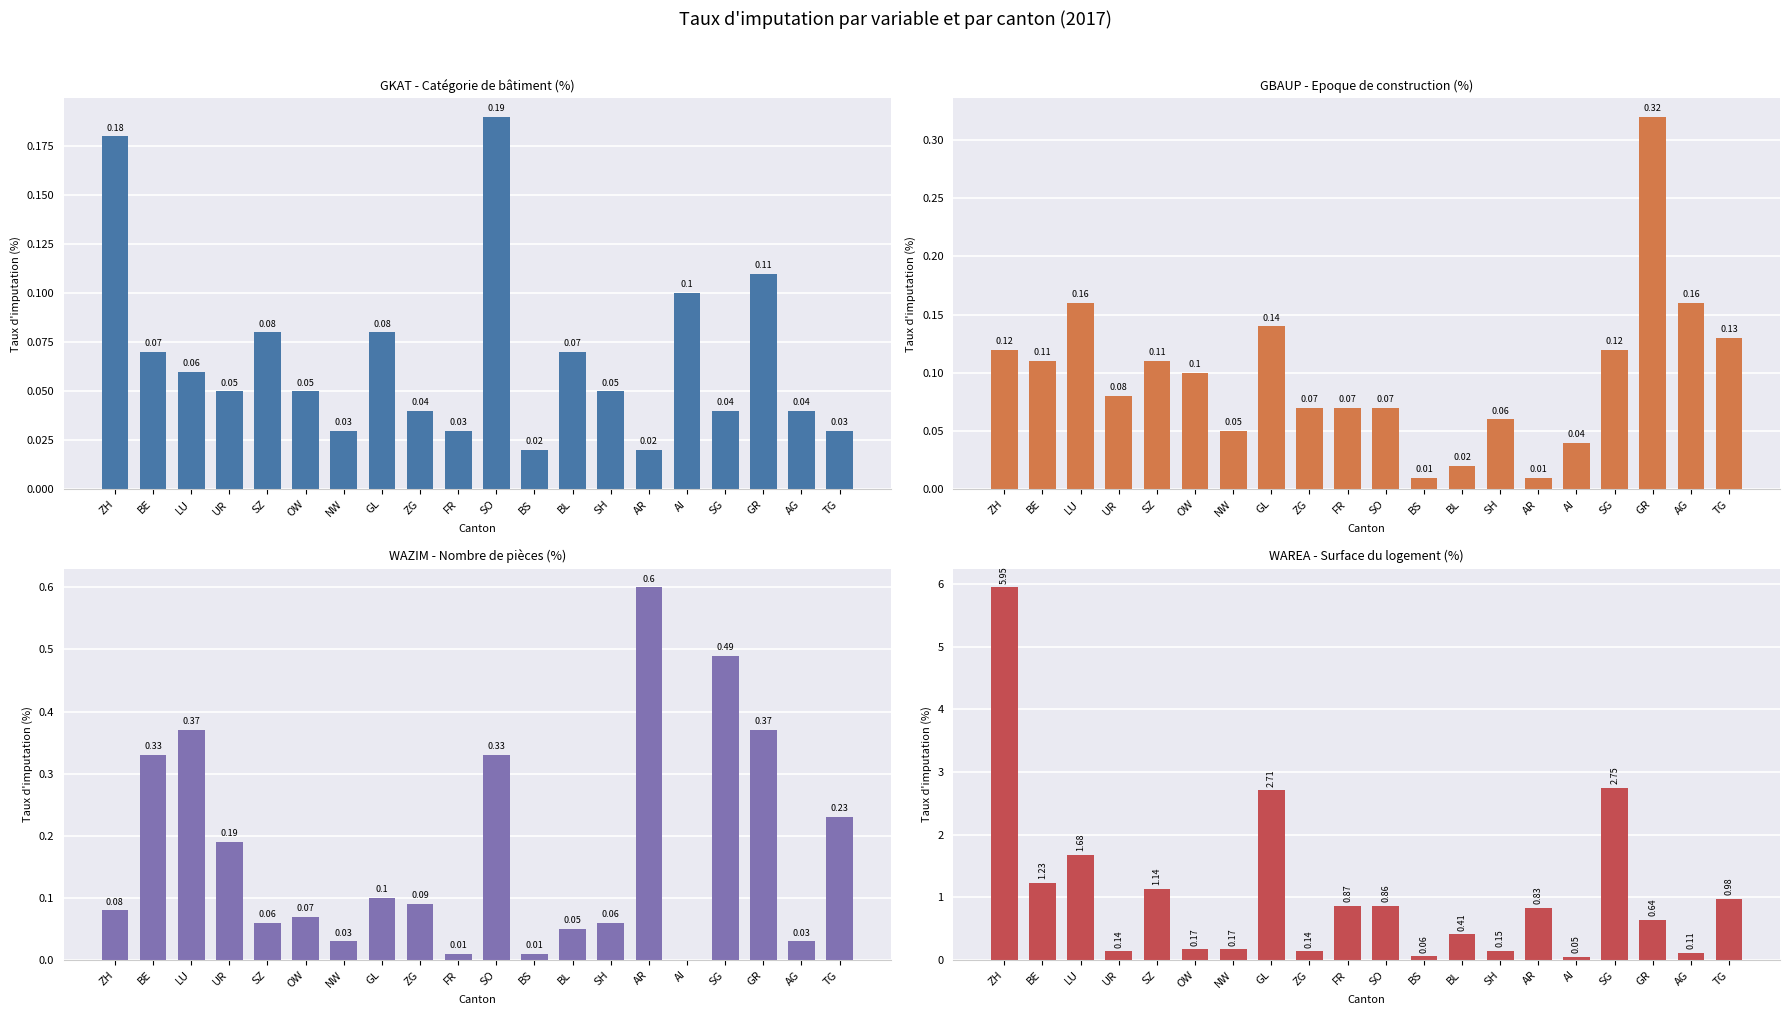

The WAREA - Surface du logement (%) series shows 4.6 at GL. True or false?

False